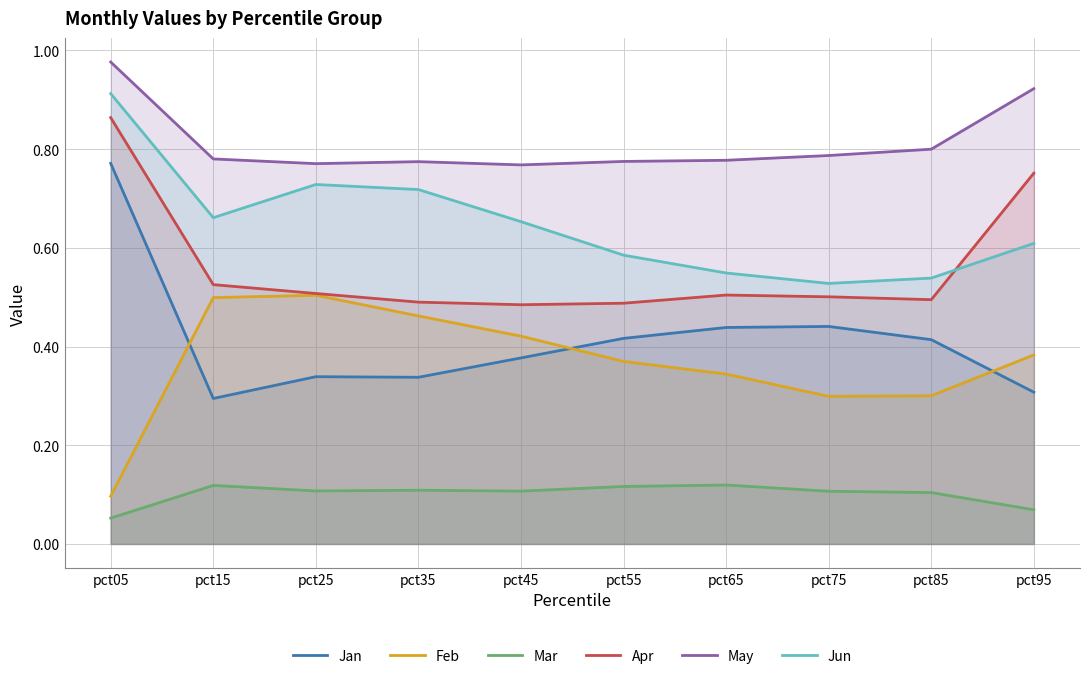

Reading left to right, what are all the values shown in this chart?

Jan: pct05=0.8	pct15=0.3	pct25=0.3	pct35=0.3	pct45=0.4	pct55=0.4	pct65=0.4	pct75=0.4	pct85=0.4	pct95=0.3
Feb: pct05=0.1	pct15=0.5	pct25=0.5	pct35=0.5	pct45=0.4	pct55=0.4	pct65=0.3	pct75=0.3	pct85=0.3	pct95=0.4
Mar: pct05=0.1	pct15=0.1	pct25=0.1	pct35=0.1	pct45=0.1	pct55=0.1	pct65=0.1	pct75=0.1	pct85=0.1	pct95=0.1
Apr: pct05=0.9	pct15=0.5	pct25=0.5	pct35=0.5	pct45=0.5	pct55=0.5	pct65=0.5	pct75=0.5	pct85=0.5	pct95=0.8
May: pct05=1.0	pct15=0.8	pct25=0.8	pct35=0.8	pct45=0.8	pct55=0.8	pct65=0.8	pct75=0.8	pct85=0.8	pct95=0.9
Jun: pct05=0.9	pct15=0.7	pct25=0.7	pct35=0.7	pct45=0.7	pct55=0.6	pct65=0.5	pct75=0.5	pct85=0.5	pct95=0.6